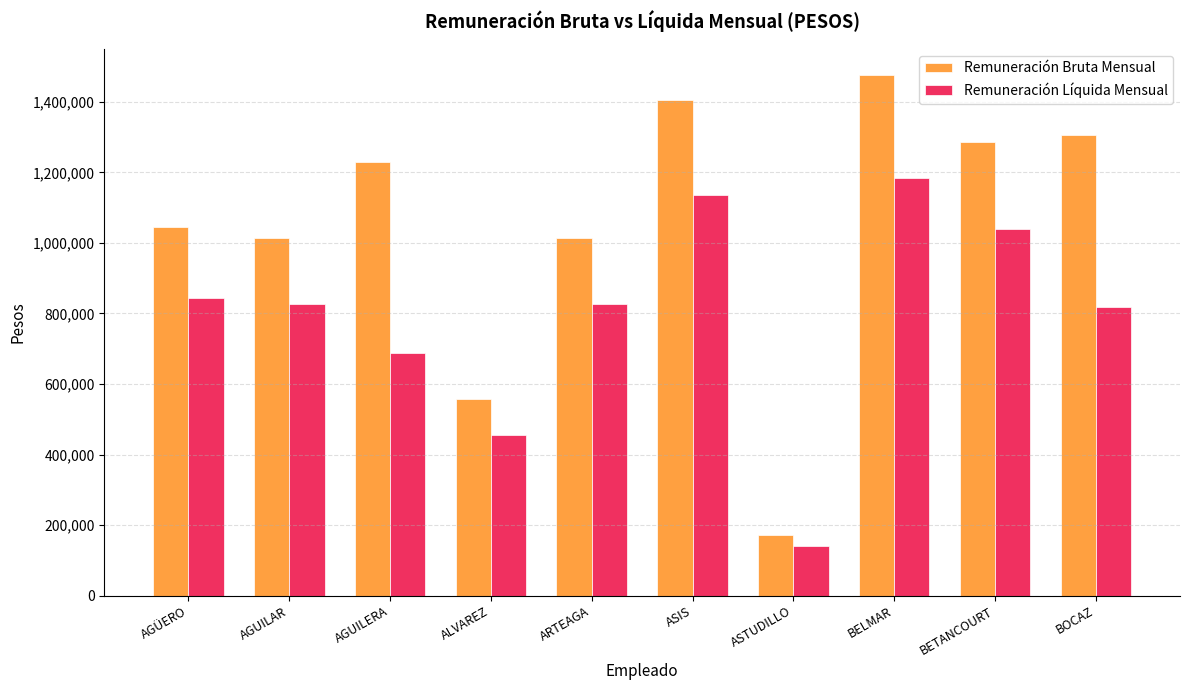

Are the bars horizontal?

No